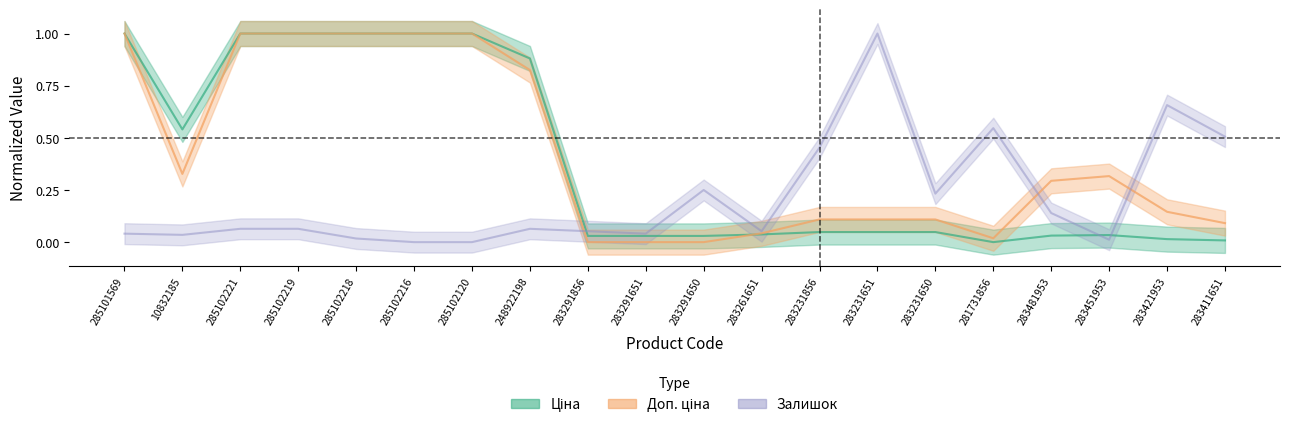

Reading right to left, list all the values displayed in this chart.

Ціна: 0.0	0.0	0.0	0.0	0.0	0.0	0.0	0.0	0.0	0.0	0.0	0.0	0.9	1.0	1.0	1.0	1.0	1.0	0.5	1.0
Доп. ціна: 0.1	0.1	0.3	0.3	0.0	0.1	0.1	0.1	0.0	0.0	0.0	0.0	0.8	1.0	1.0	1.0	1.0	1.0	0.3	1.0
Залишок: 0.5	0.7	0.0	0.1	0.5	0.2	1.0	0.5	0.1	0.2	0.0	0.1	0.1	0.0	0.0	0.0	0.1	0.1	0.0	0.0